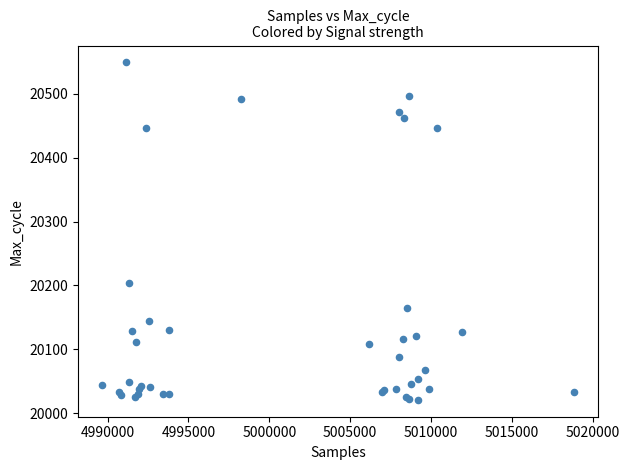

What Y value in the scatter plot is closest to 20285?

20204